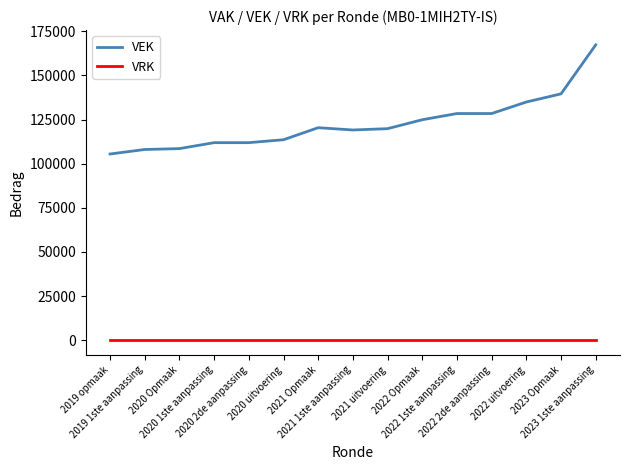

Which series has the largest total across all categories?

VEK